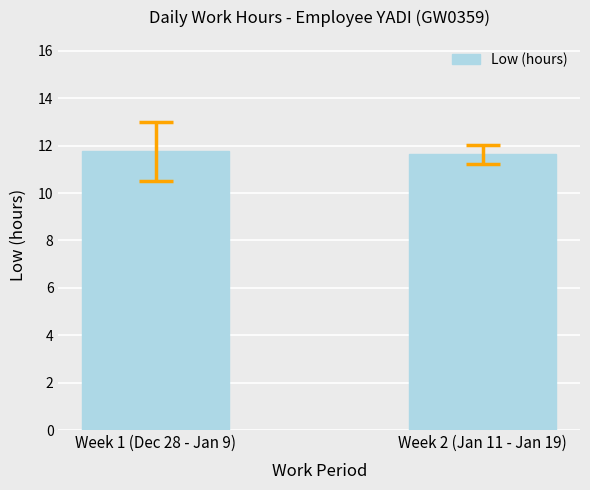

What is the label of the 1st bar from the left?

Week 1 (Dec 28 - Jan 9)